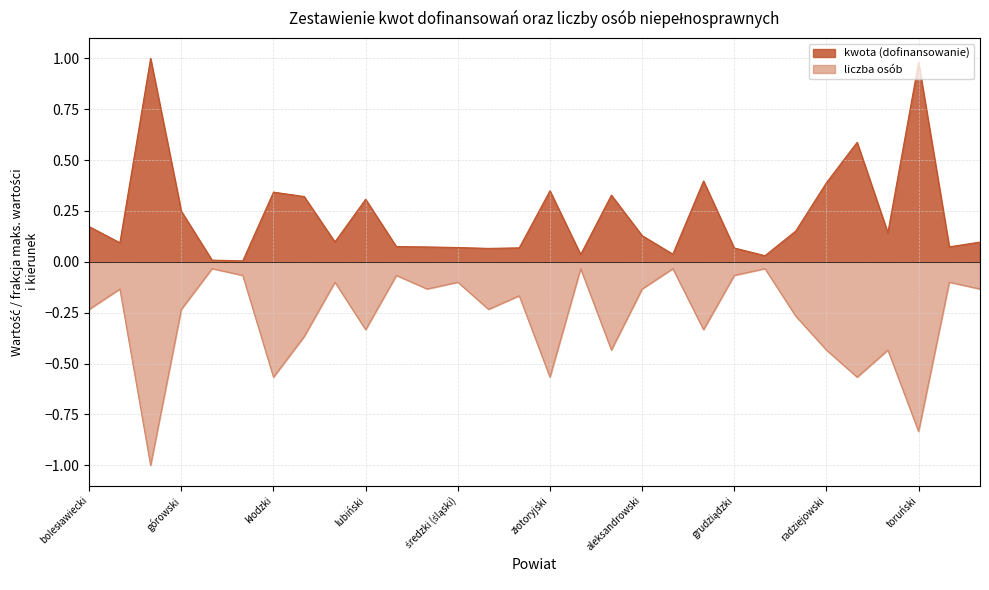

What is the minimum value for liczba osób?

-1.0